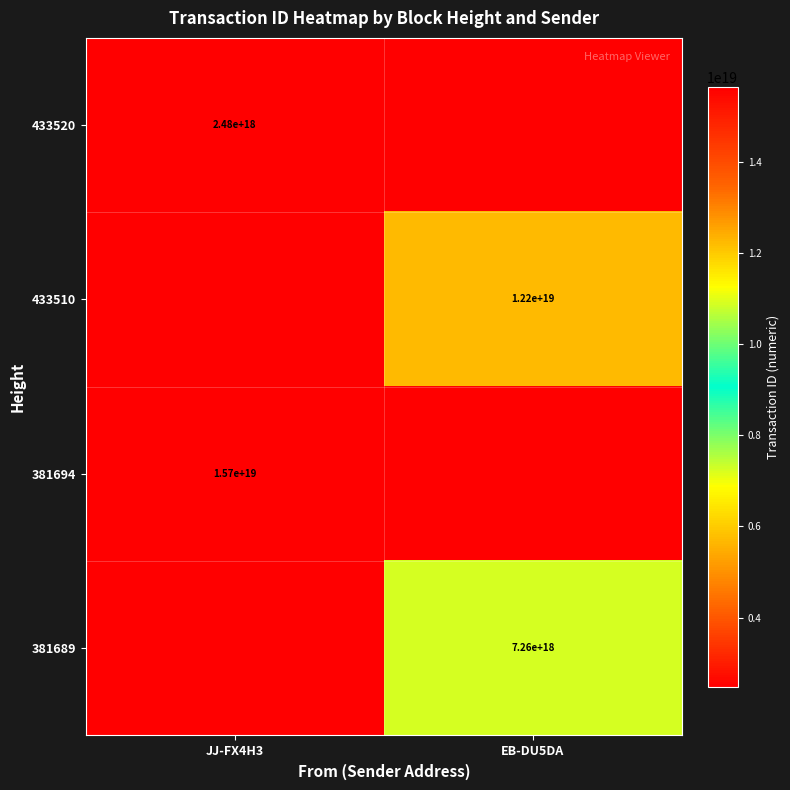

True or false: 381689 has a value of 7260000000000000000 at EB-DU5DA.

True